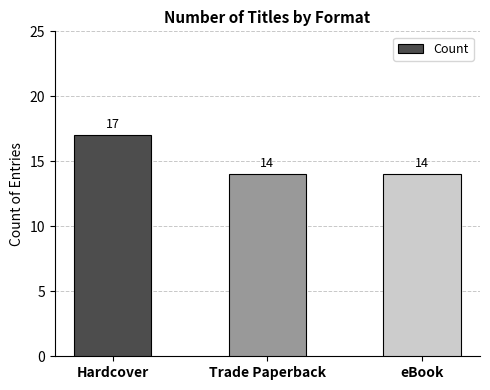

Reading right to left, list all the values displayed in this chart.

14	14	17